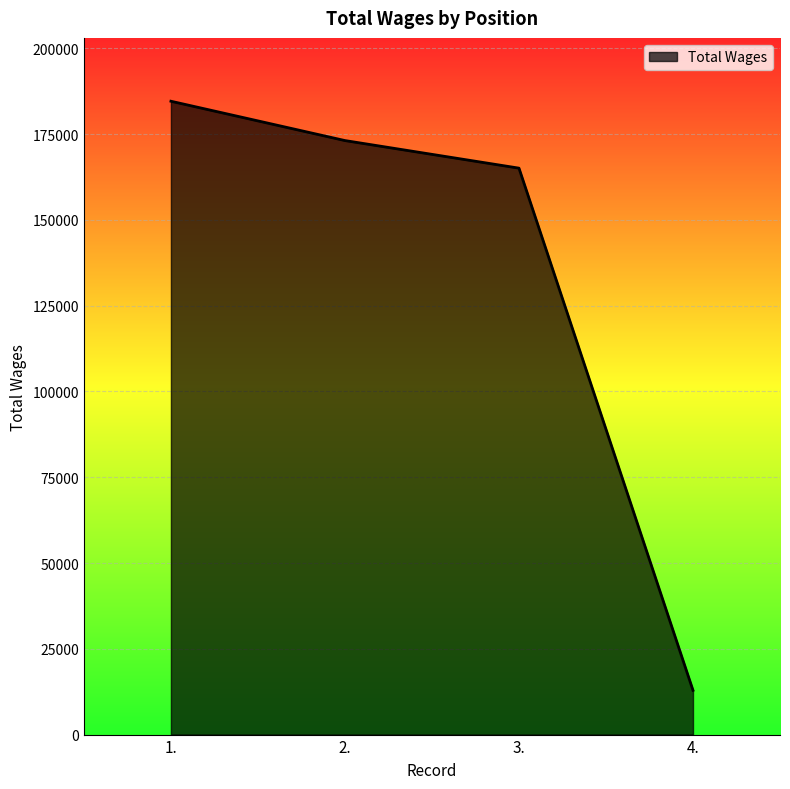

What is the minimum value shown in the chart?

12903